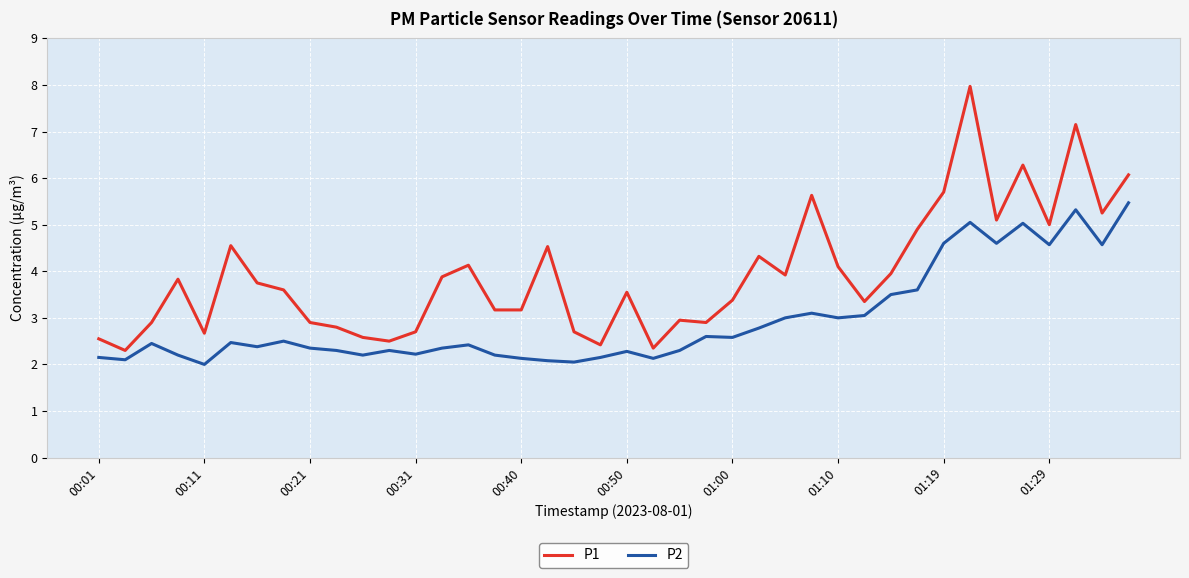

Rank the series by their maximum value, from highest to lowest.

P1, P2